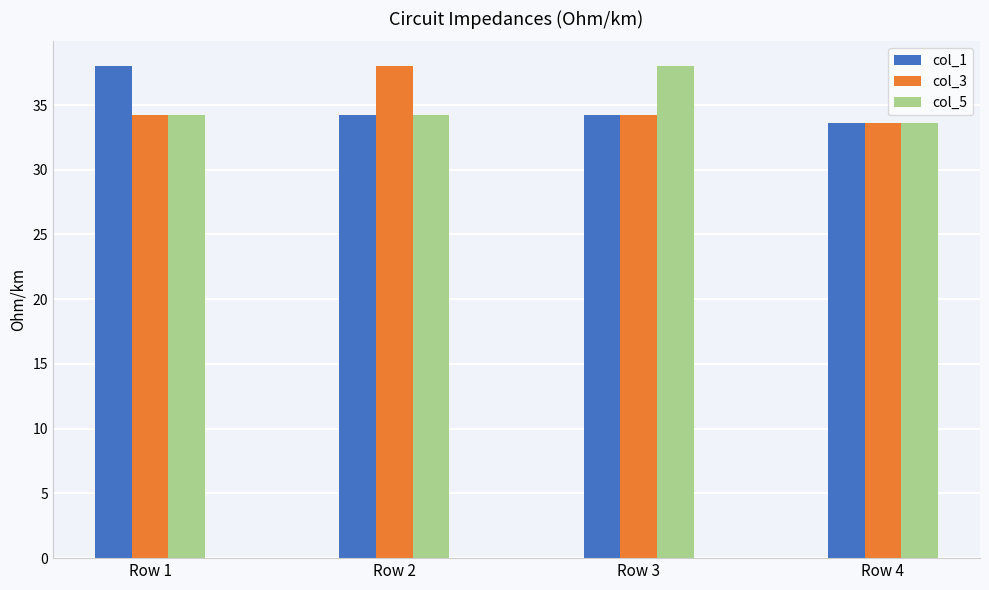

Reading left to right, transcribe all the data shown in this chart.

col_1: Row 1=38.0	Row 2=34.3	Row 3=34.3	Row 4=33.6
col_3: Row 1=34.3	Row 2=38.0	Row 3=34.3	Row 4=33.6
col_5: Row 1=34.3	Row 2=34.3	Row 3=38.0	Row 4=33.6